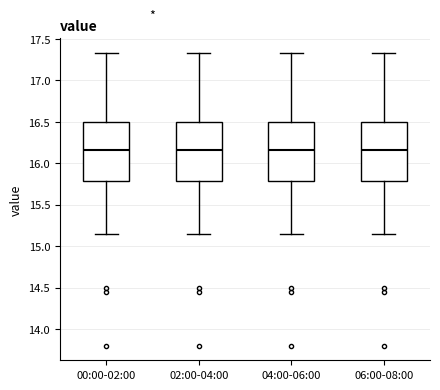

Where does the median line of the box for 04:00-06:00 sit on the y-axis? The values are not printed on the chart, so give them approximately, as read against the axis.

16.15